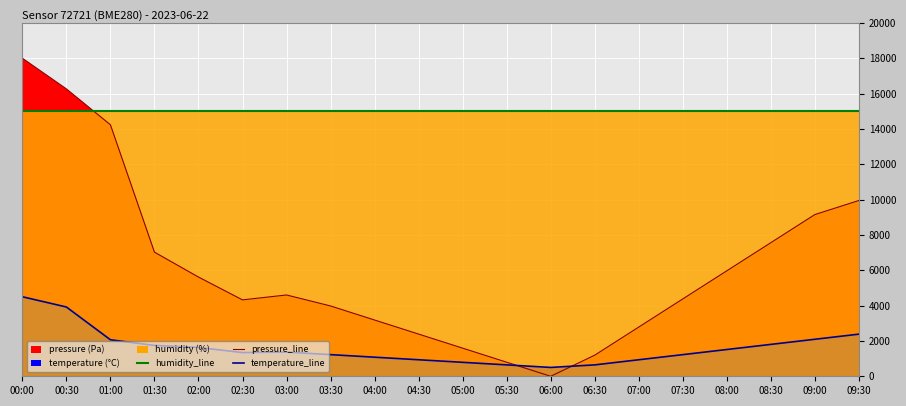

How many lines are shown in the chart?

3